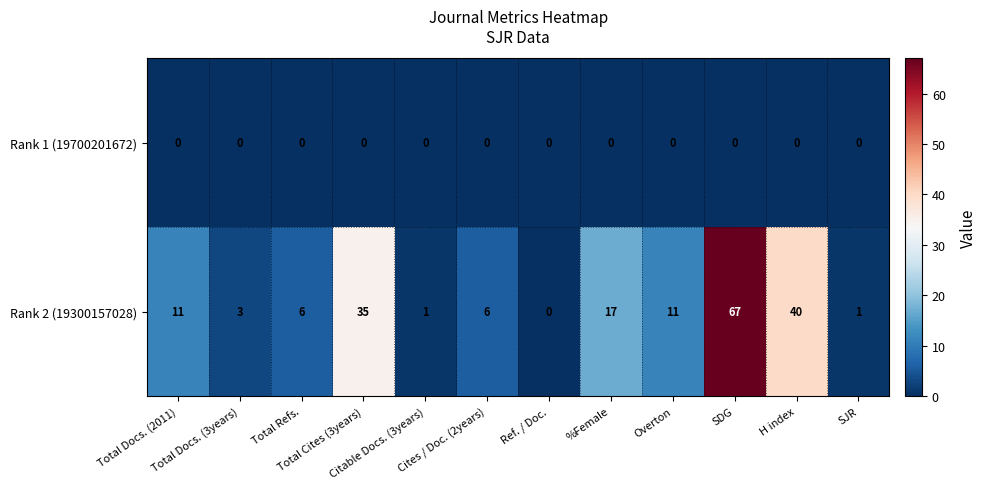

Rank the series by their average value, from lowest to highest.

row_0, row_1